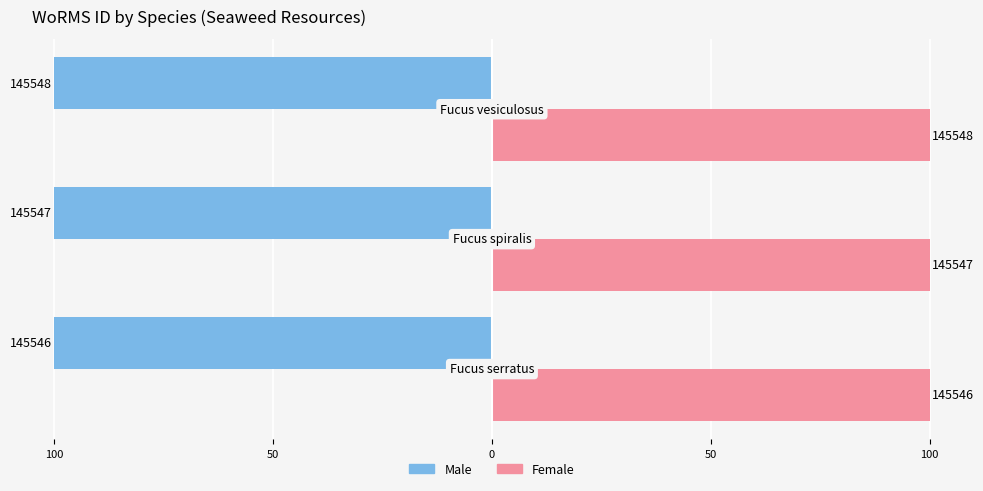

What are all the series names shown in the legend?

Male, Female